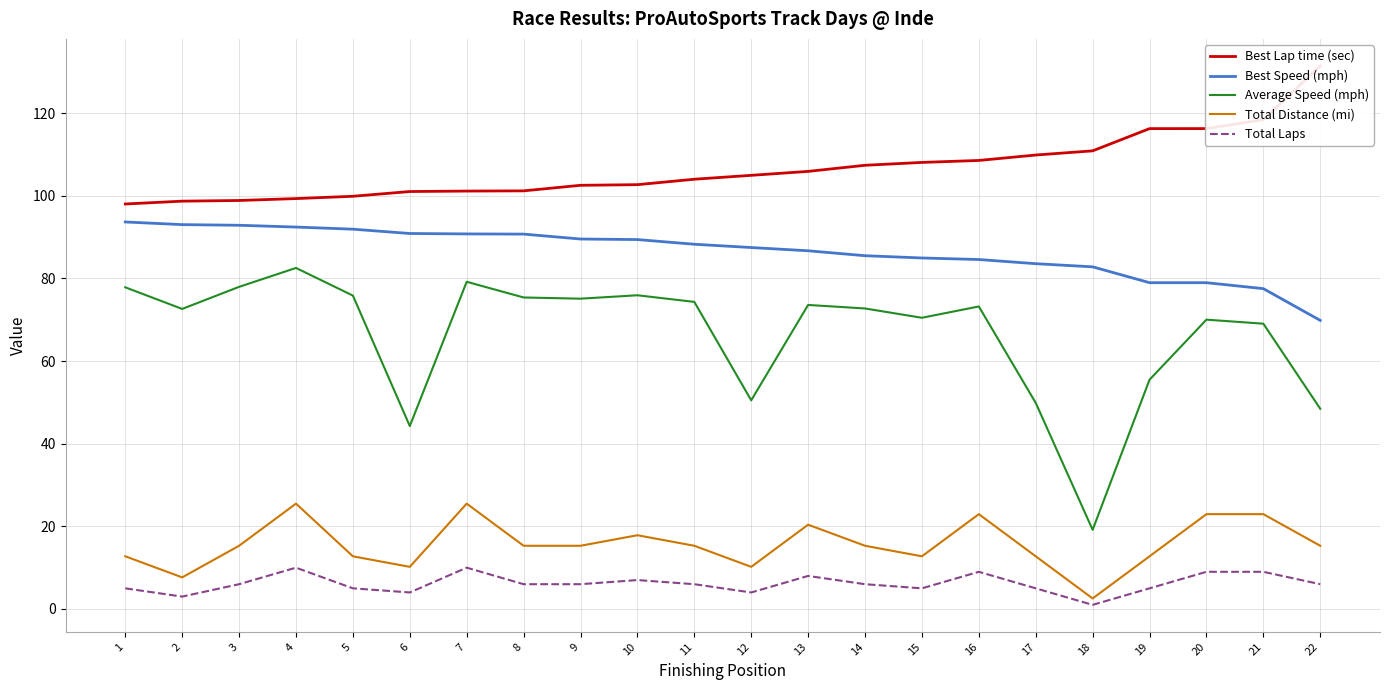

List the labels in order of Total Distance (mi) value, smallest first.

18, 2, 6, 12, 1, 5, 15, 17, 19, 3, 8, 9, 11, 14, 22, 10, 13, 16, 20, 21, 4, 7